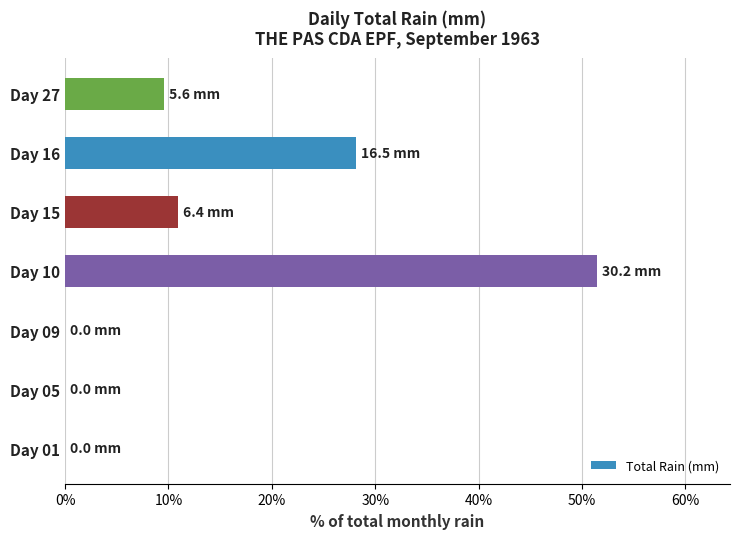

Which category has the highest value across all series?

Day 10